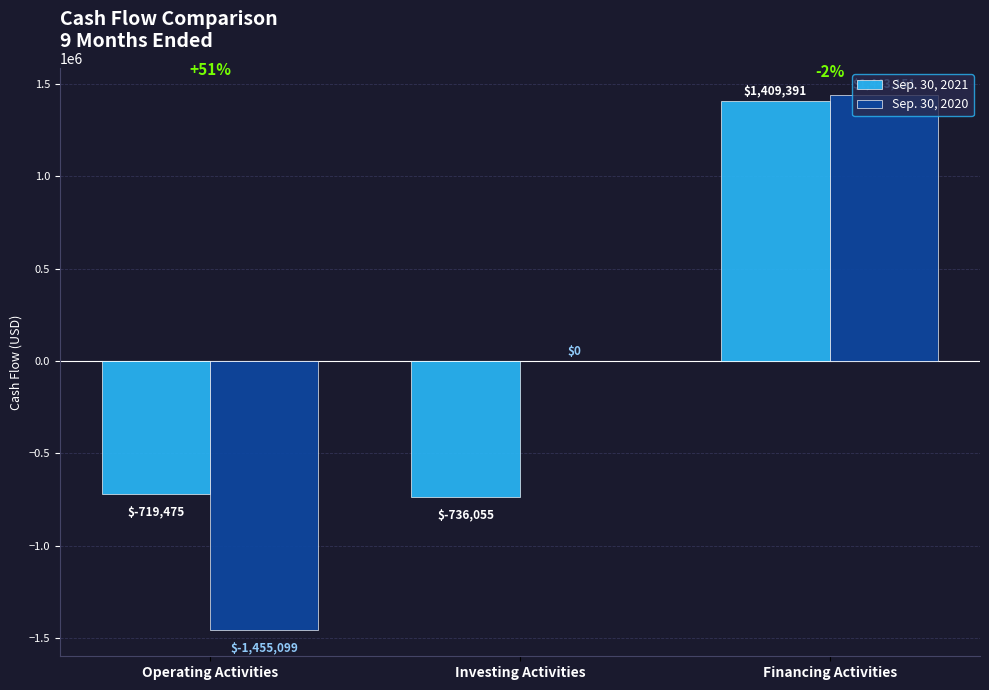

Which category has the highest value across all series?

Financing Activities